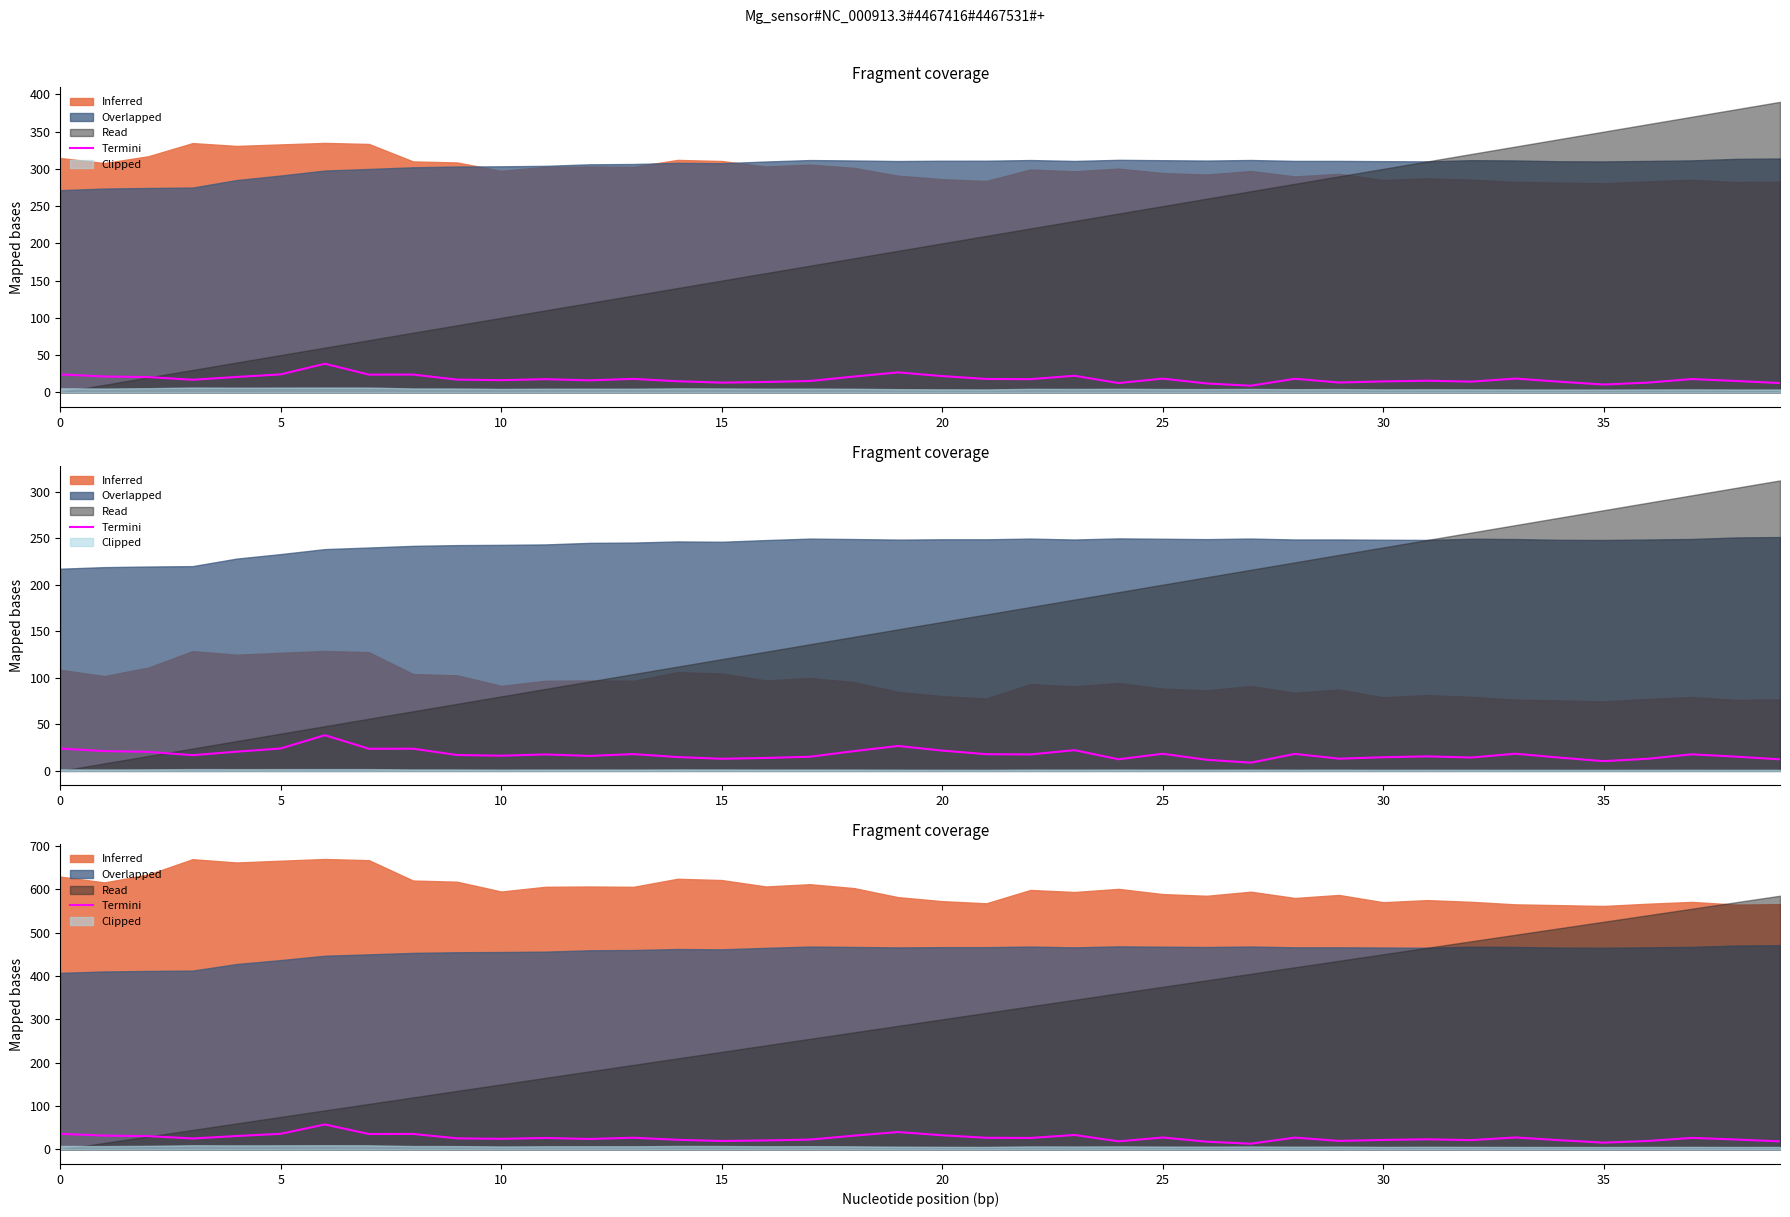

Which label corresponds to the smallest value in the chart?

27